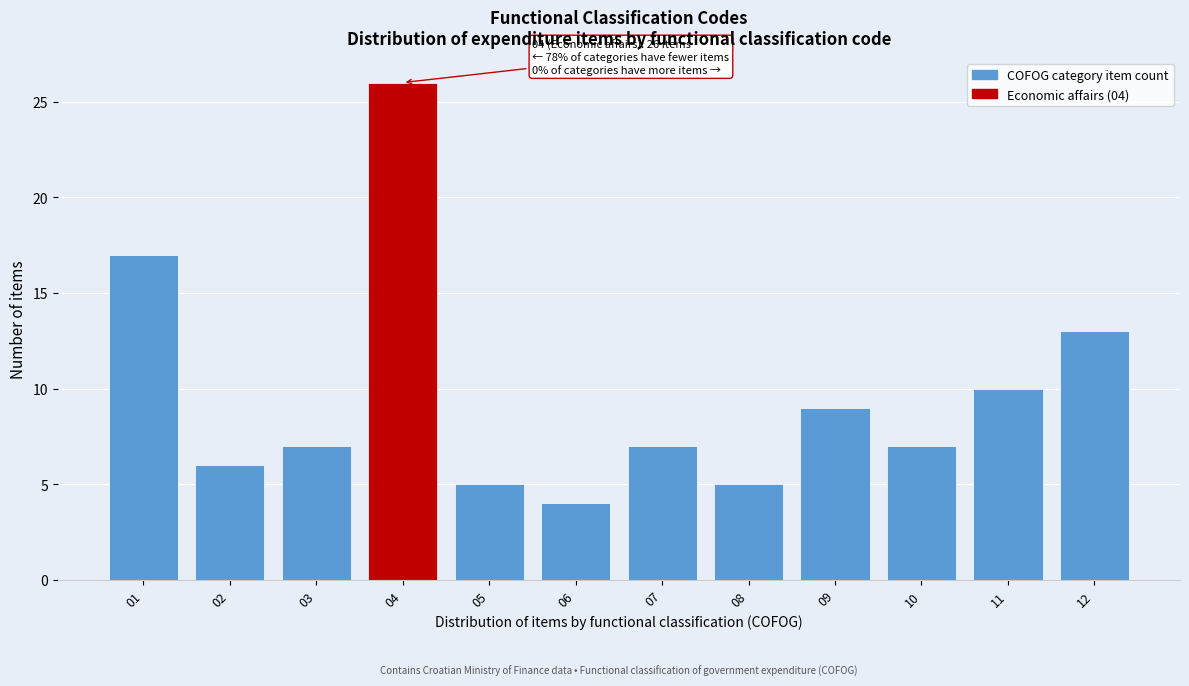

Reading left to right, extract all data points from this chart.

01=17	02=6	03=7	04=26	05=5	06=4	07=7	08=5	09=9	10=7	11=10	12=13